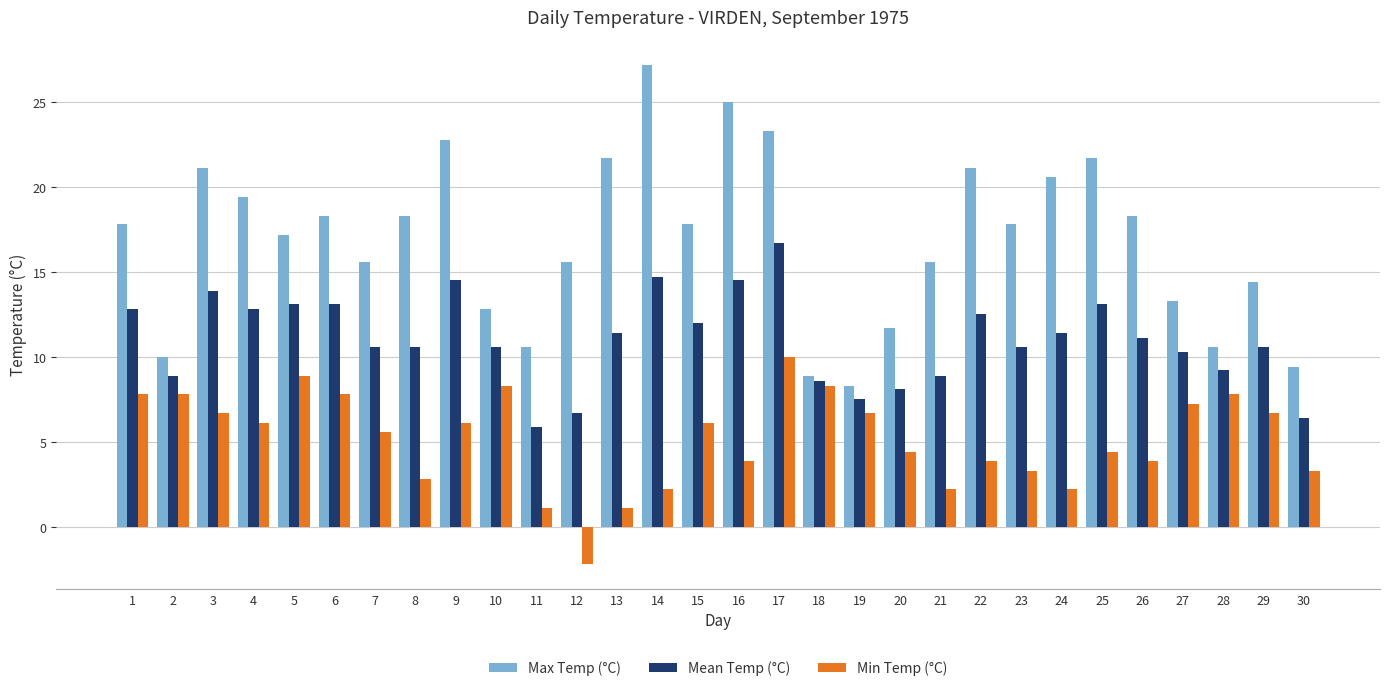

What value does the Max Temp (°C) series have at 25?

21.7